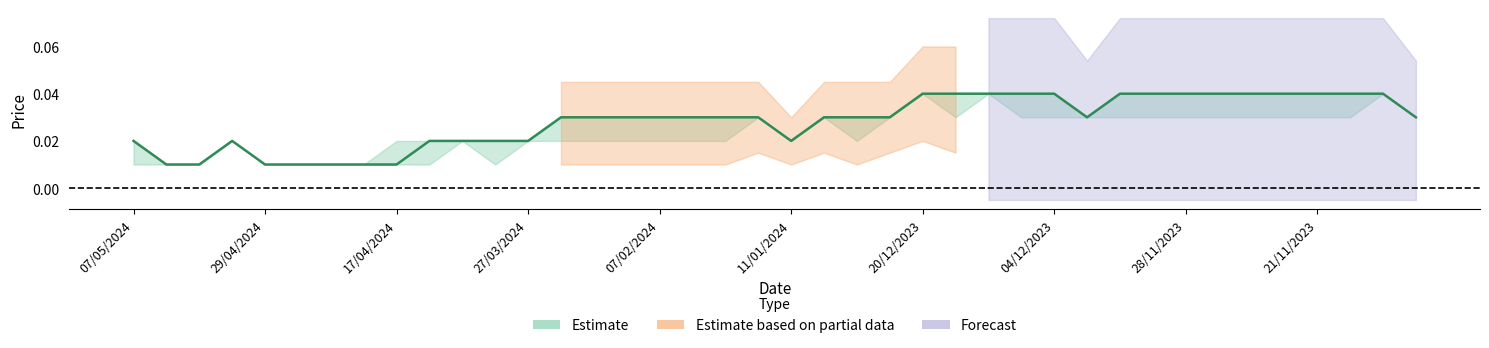

How many lines are shown in the chart?

3